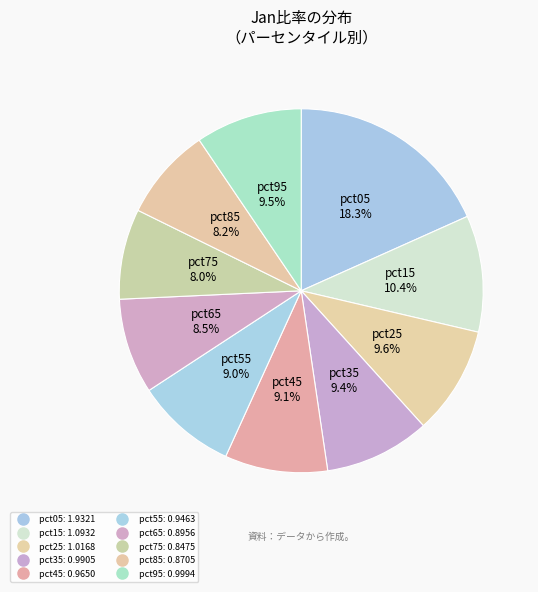

What percentage is the pct95 slice, to the nearest percent?

9%